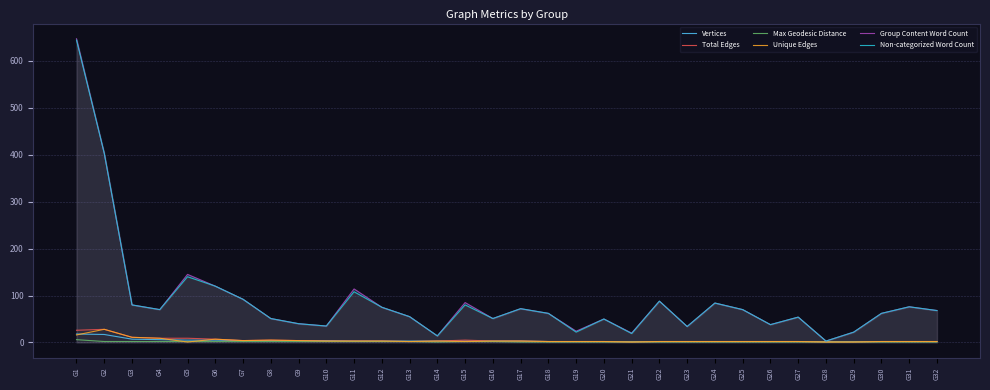

The value of Group Content Word Count at G8 is 85. True or false?

False